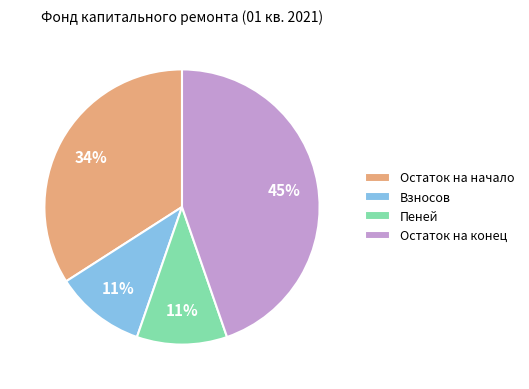

Do Остаток на начало and Остаток на конец together represent more than half of the pie?

Yes